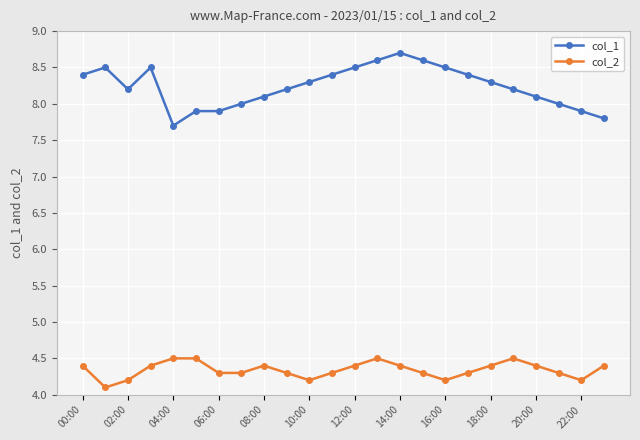

What is the sum of all col_2 values?

104.2